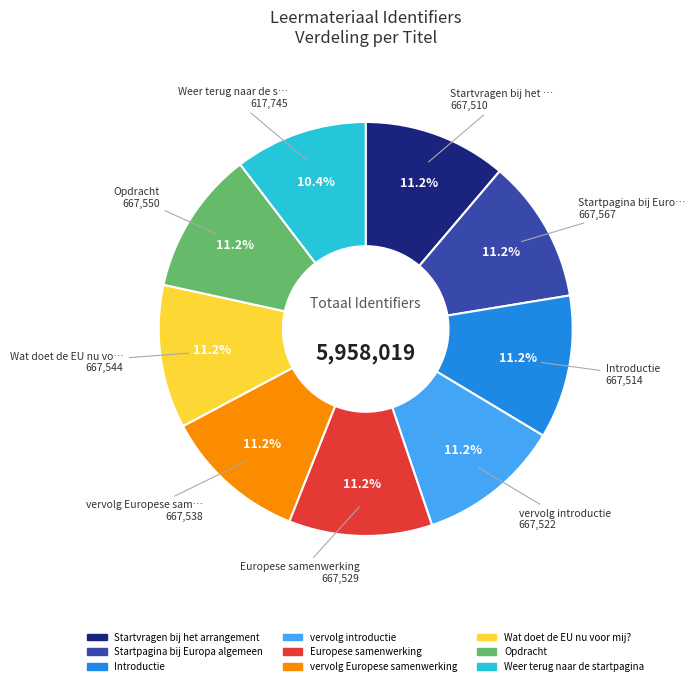

What percentage is NOT represented by Startvragen bij het arrangement?

88.8%